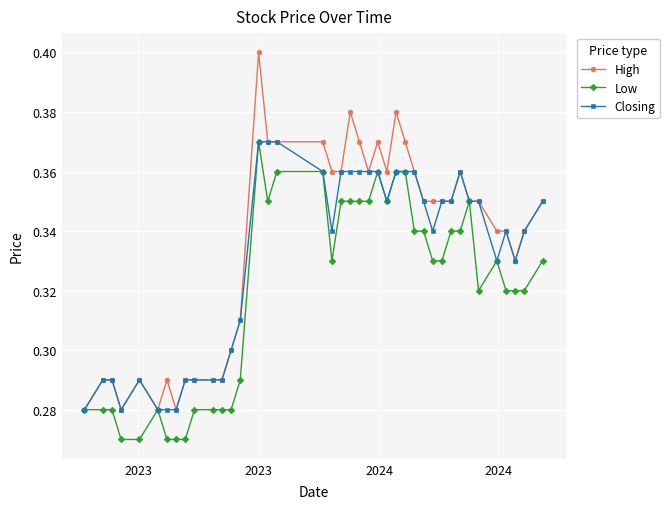

Which series has the largest range (max minus min)?

High